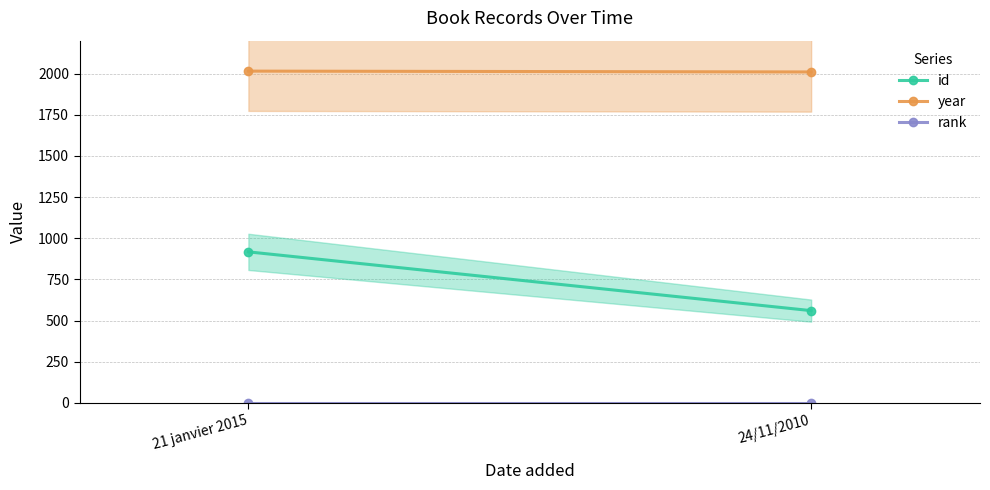

How many lines are shown in the chart?

3